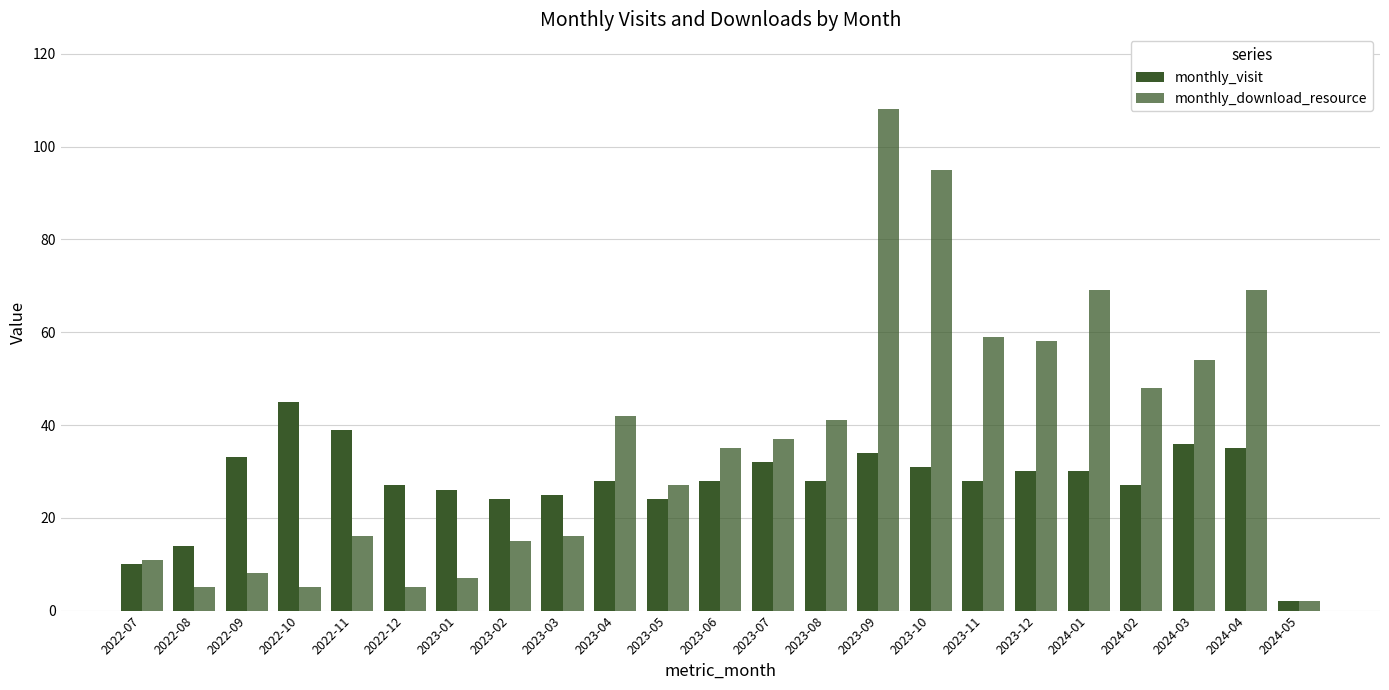

How many bars are there in total?

46